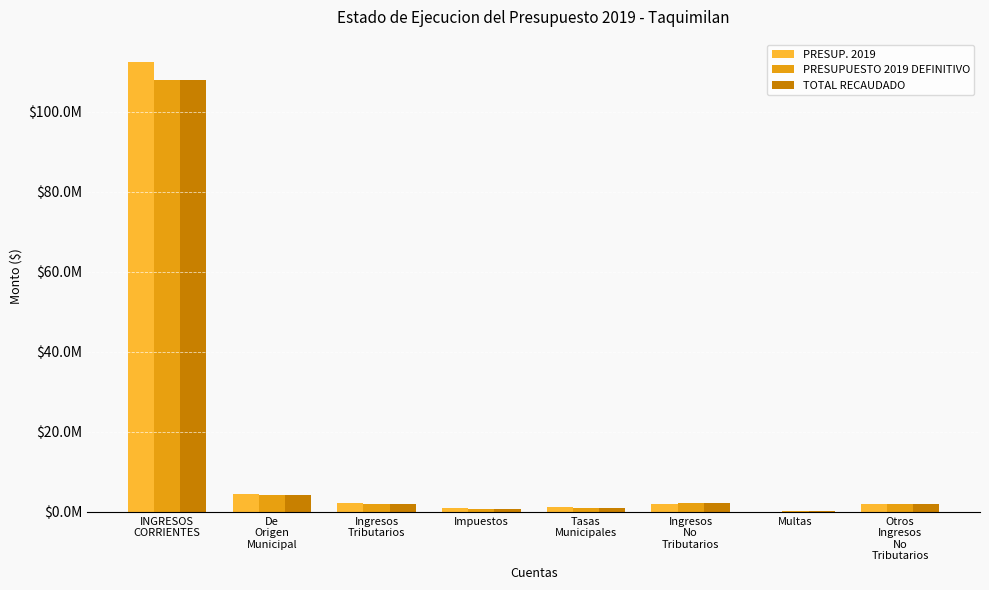

Which series has the largest total across all categories?

PRESUP. 2019